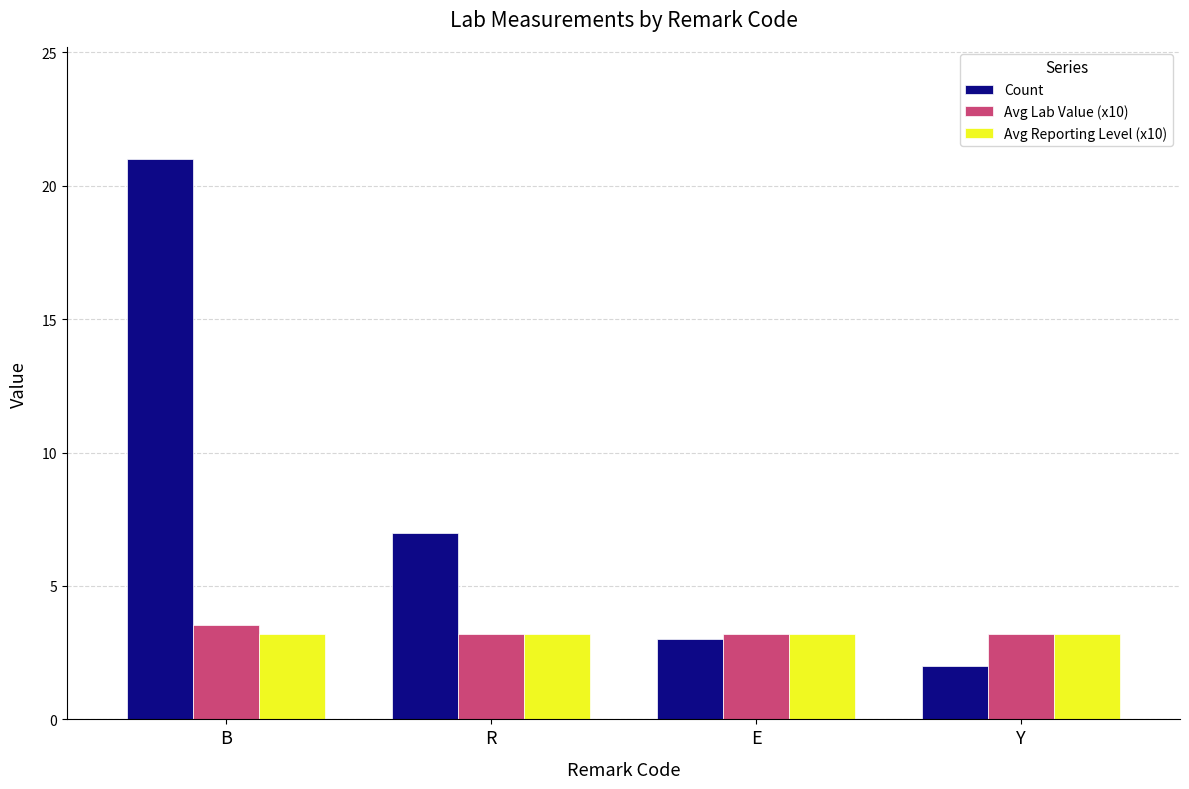

At how many categories does at least one series exceed 11?

1